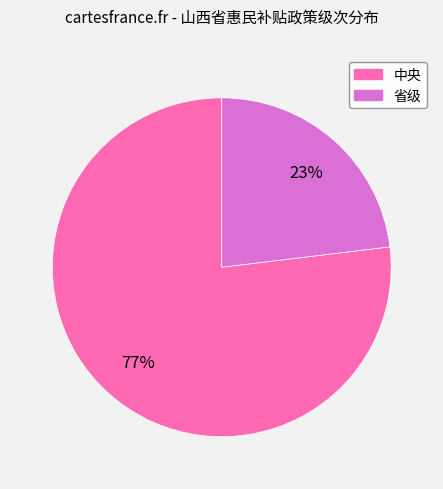

Which has a higher value, 中央 or 省级?

中央